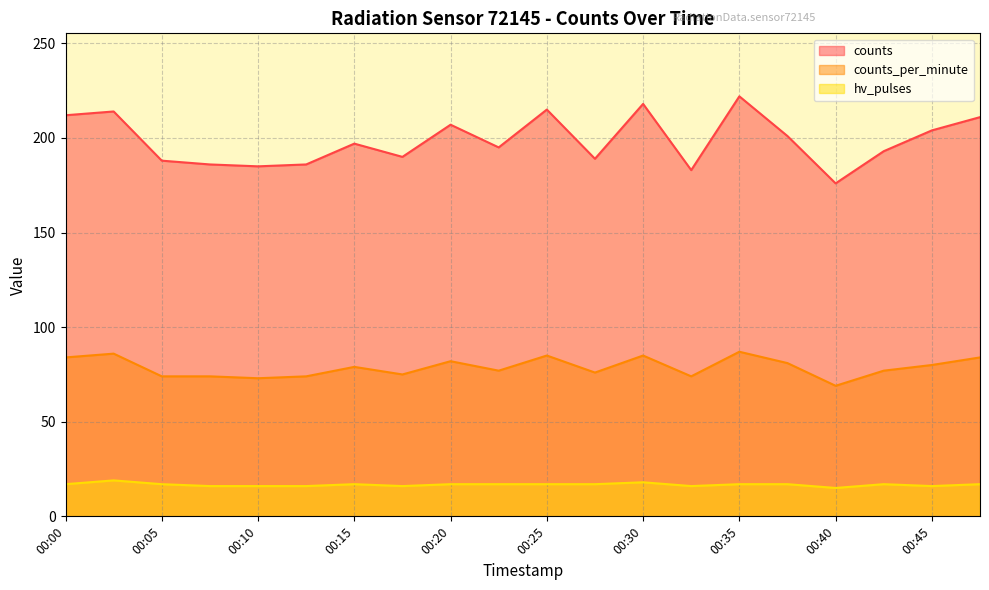

How many categories are shown in the chart?

20